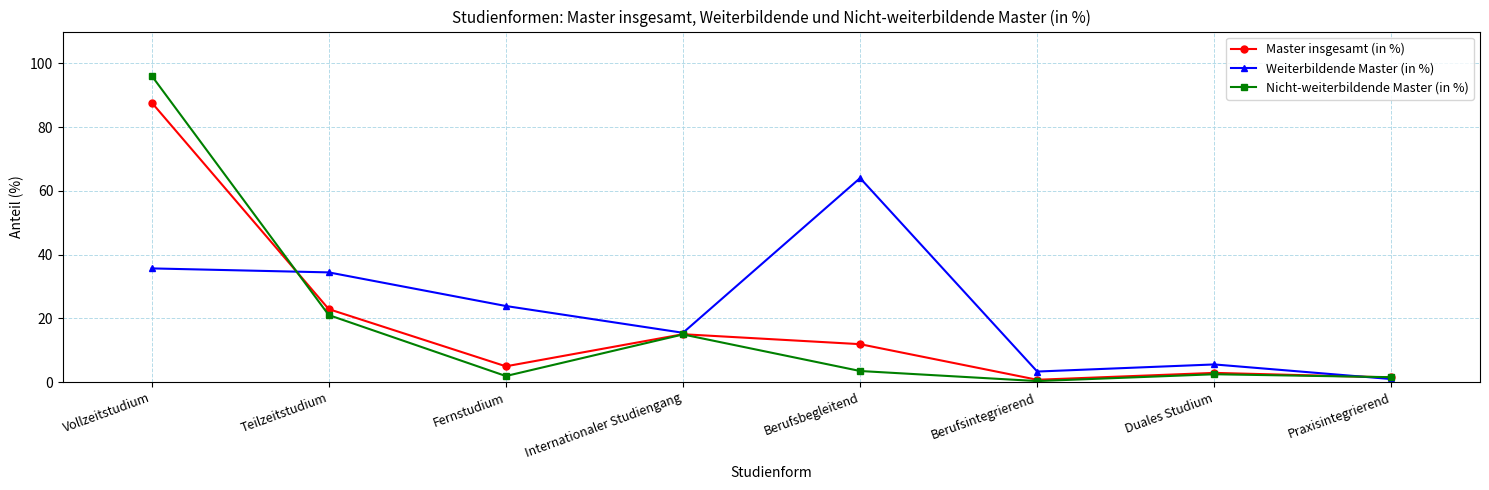

What is the difference between the highest and lowest values at Praxisintegrierend?

0.6